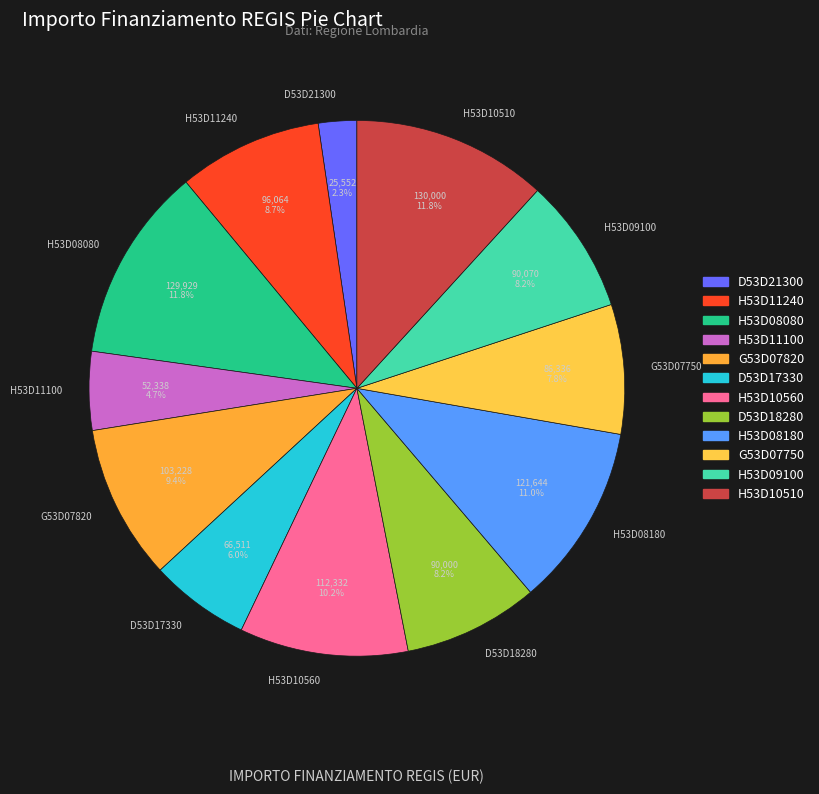

Which category has the smallest portion of the pie?

D53D21300